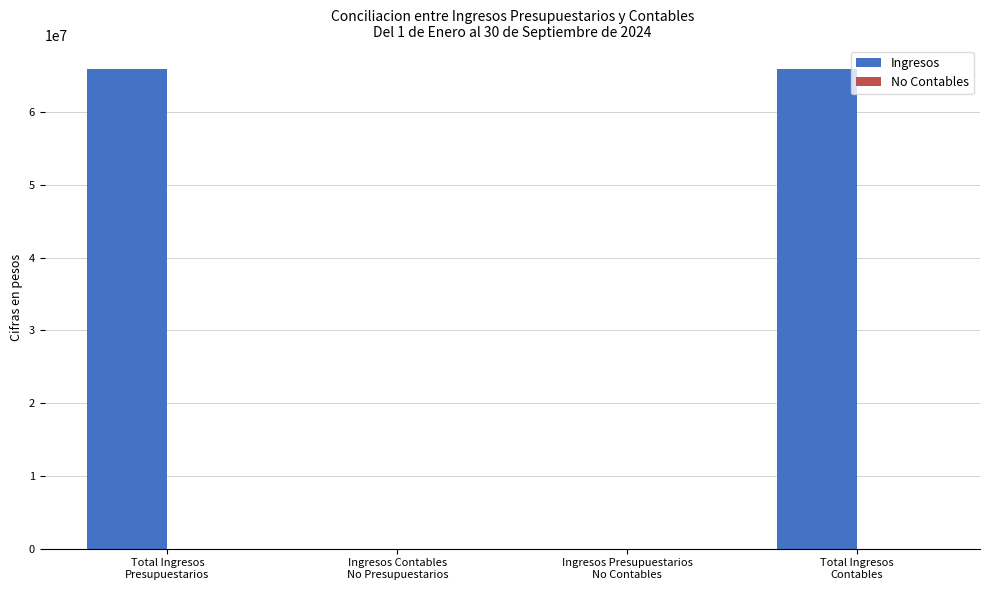

What is the sum of all values?

131769175.9